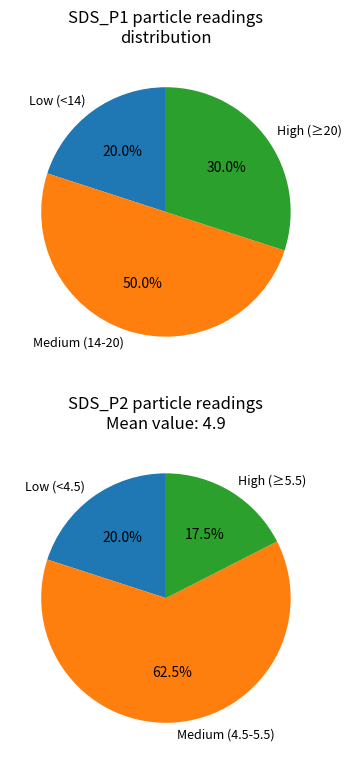

True or false: 26 accounts for 11% of the total.

False